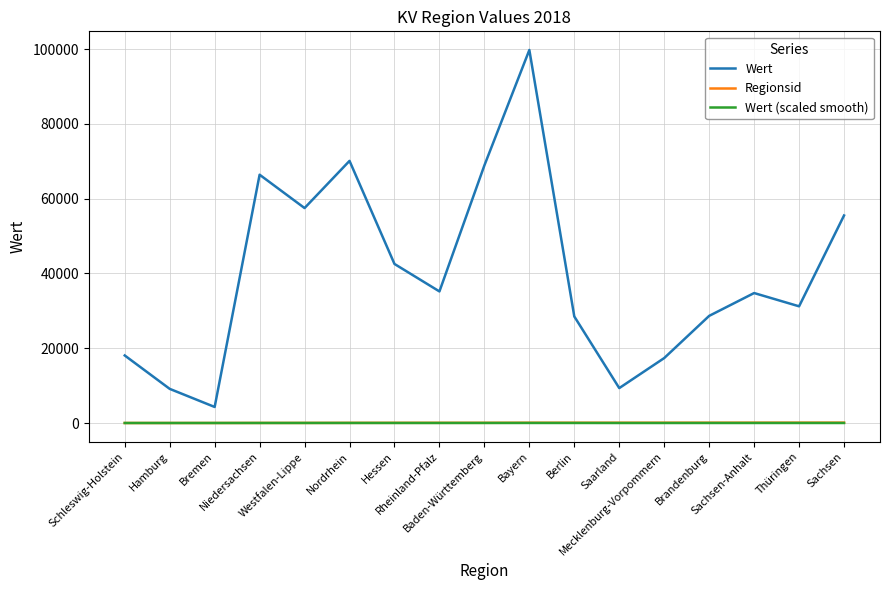

Which series ends up on top after the final intersection of Wert (scaled smooth) and Regionsid?

Regionsid